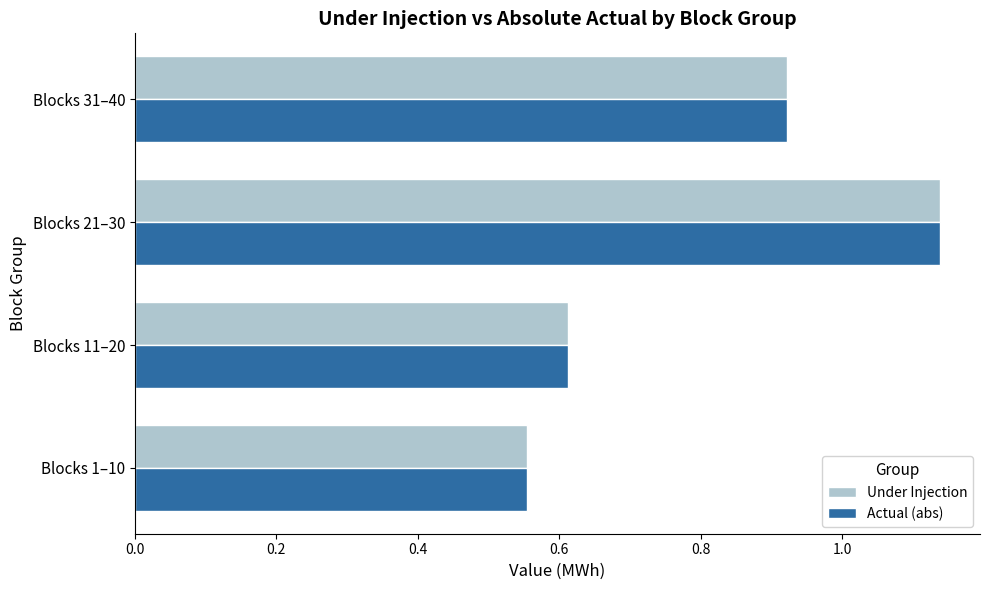

Which category has the highest value across all series?

Blocks 21–30